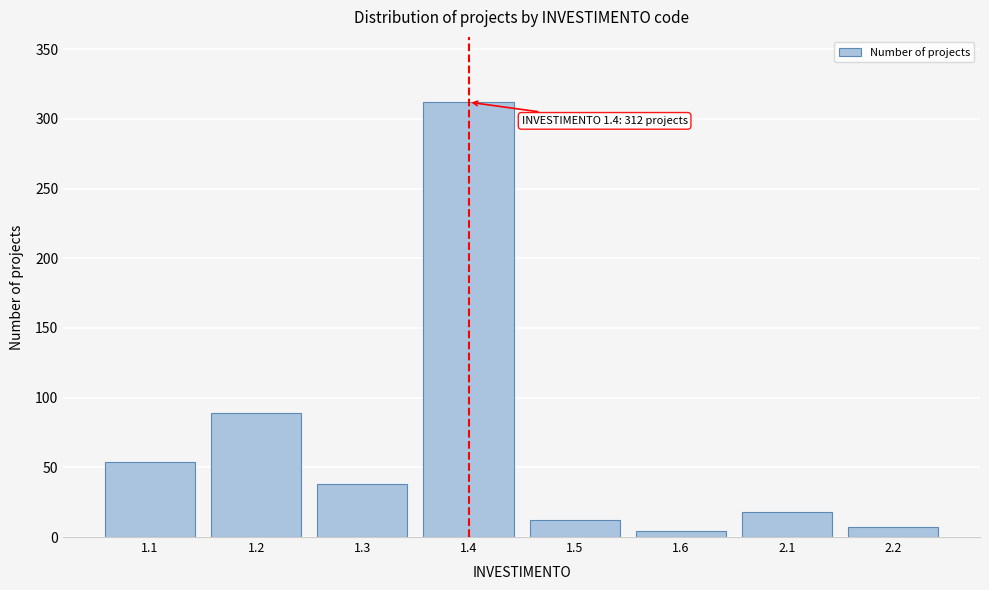

Reading right to left, transcribe all the data shown in this chart.

7	18	4	12	312	38	89	54